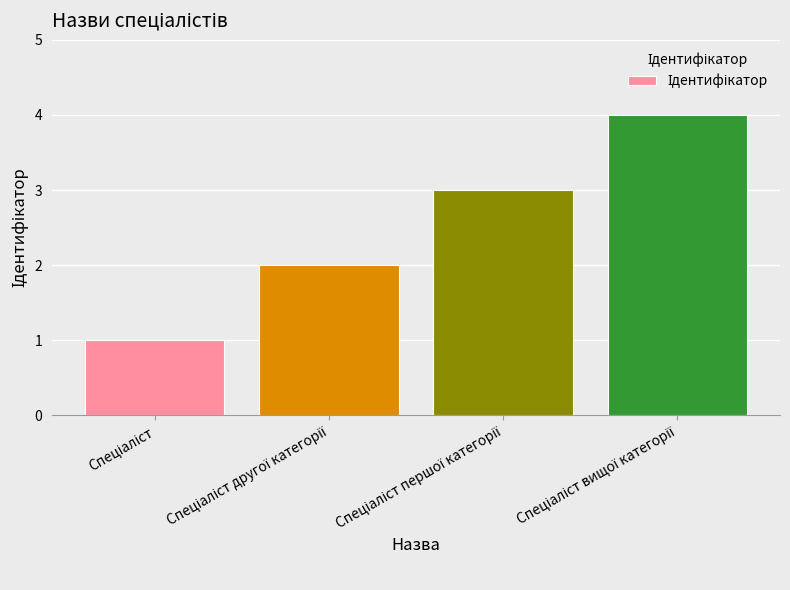

What is the sum of all values?

10